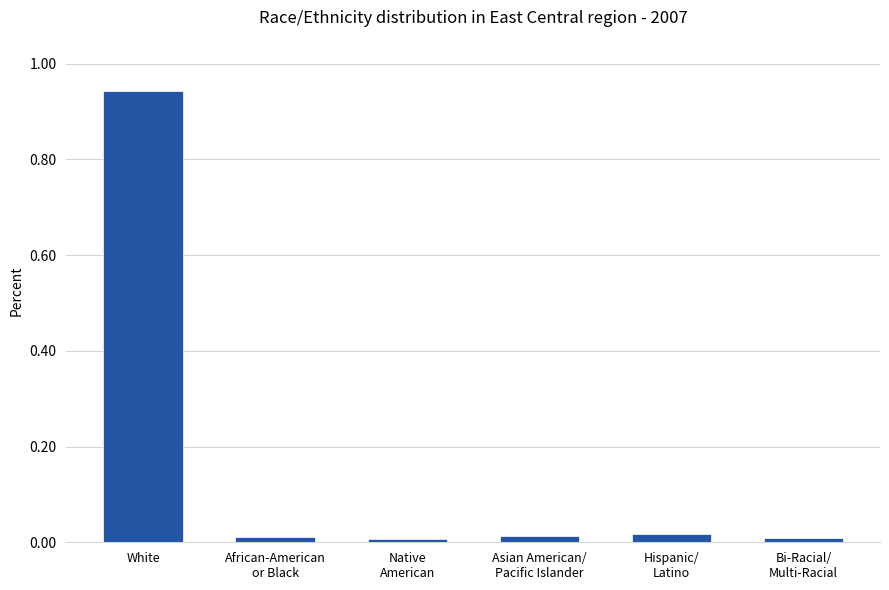

What is the label of the 2nd bar from the right?

Hispanic/
Latino